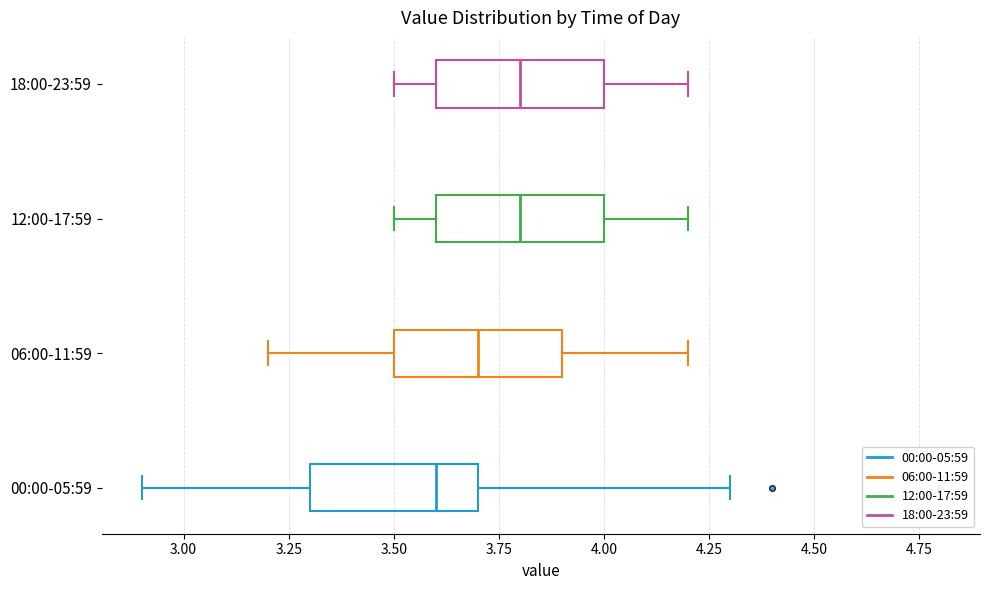

Where is the right edge of the box for 18:00-23:59 on the x-axis? The values are not printed on the chart, so give them approximately, as read against the axis.

4.0